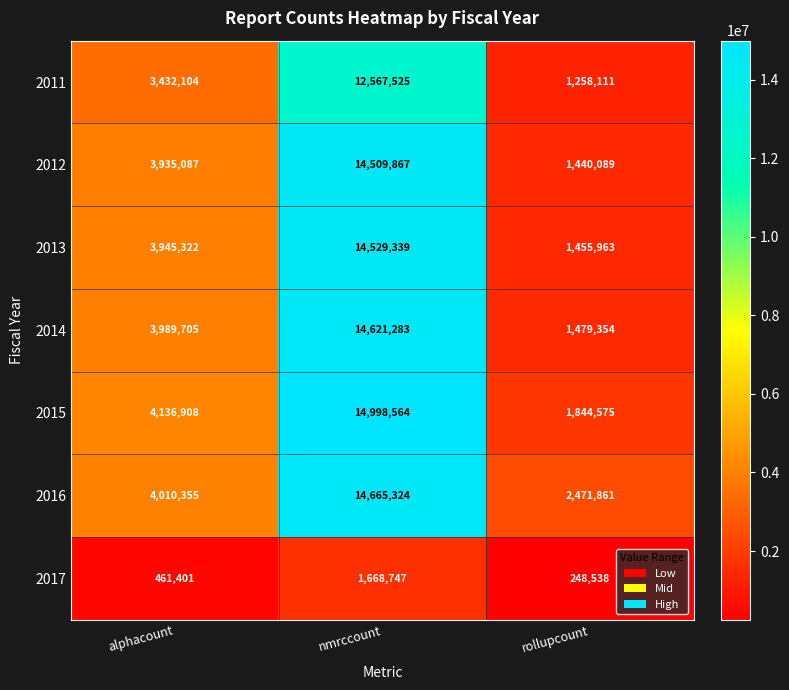

Which series has the largest total across all categories?

2016